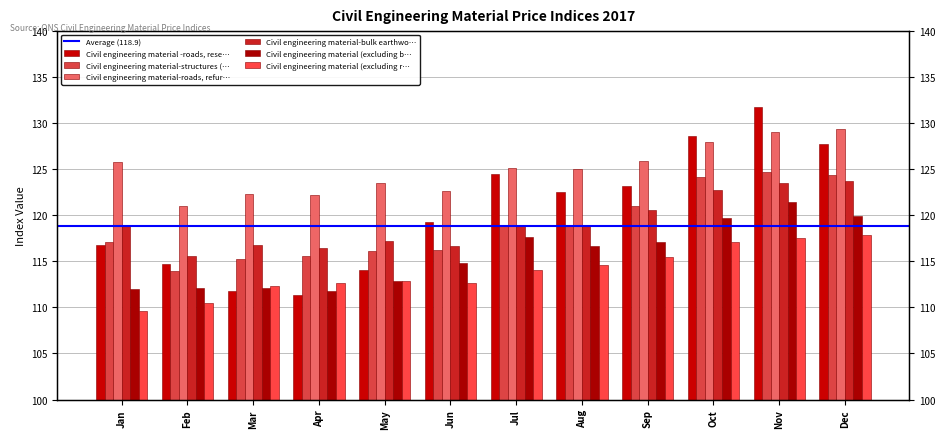

Rank the series by their maximum value, from highest to lowest.

Civil engineering material -roads, rese…, Civil engineering material-roads, refur…, Civil engineering material-structures (…, Civil engineering material-bulk earthwo…, Civil engineering material (excluding b…, Civil engineering material (excluding r…